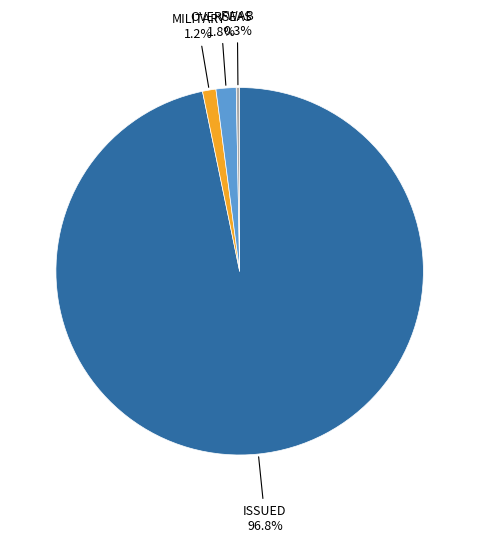

Does any single category account for the majority?

Yes